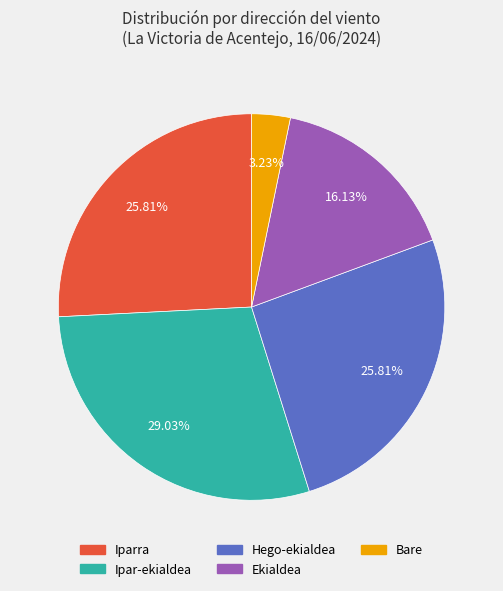

Does Ipar-ekialdea account for over 50% of the chart?

No